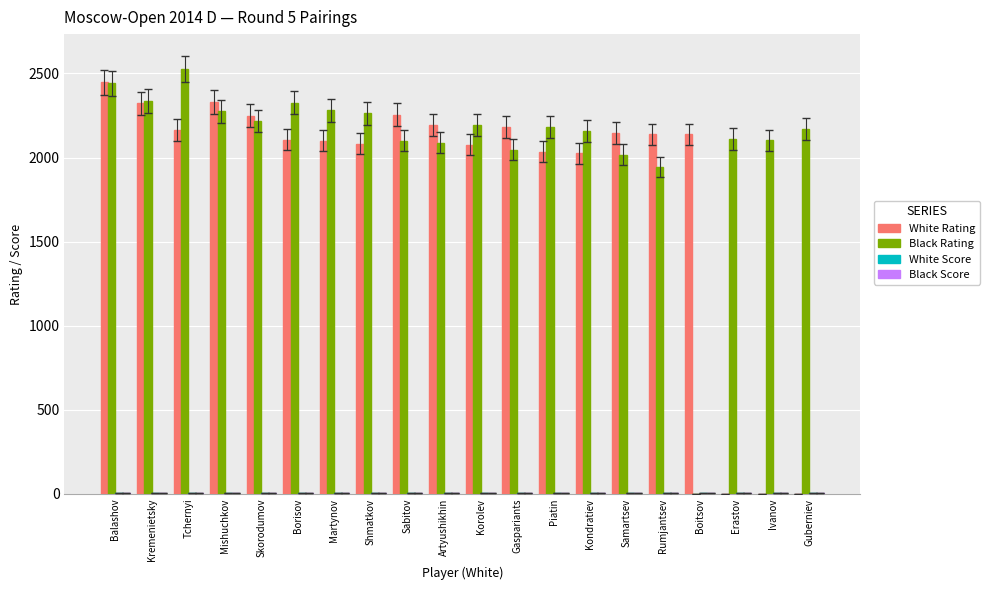

Which series has the largest total across all categories?

Black Rating